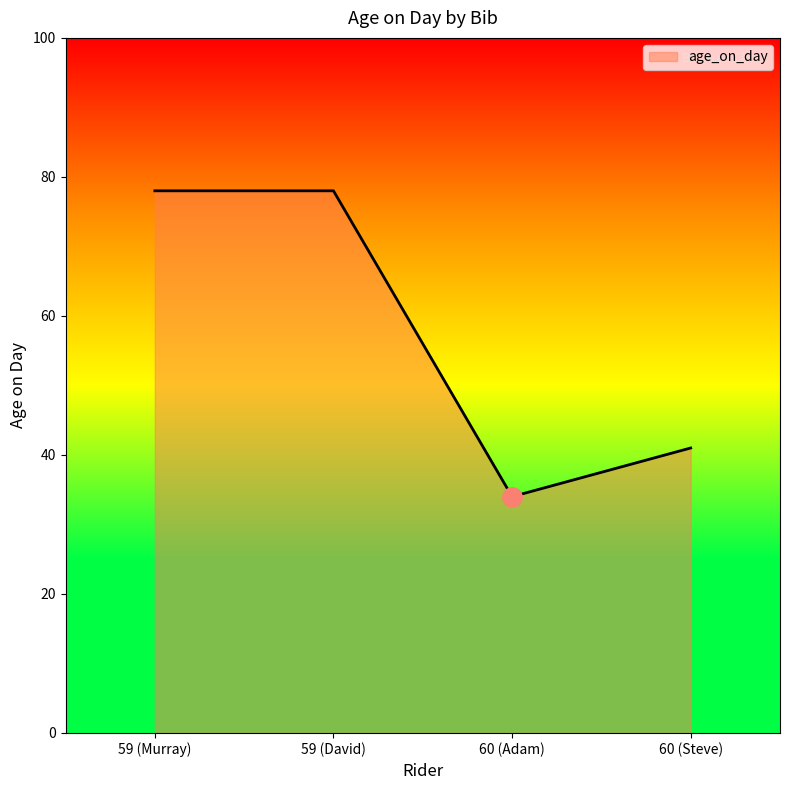

True or false: the data shows 78 at 59 (David).

True